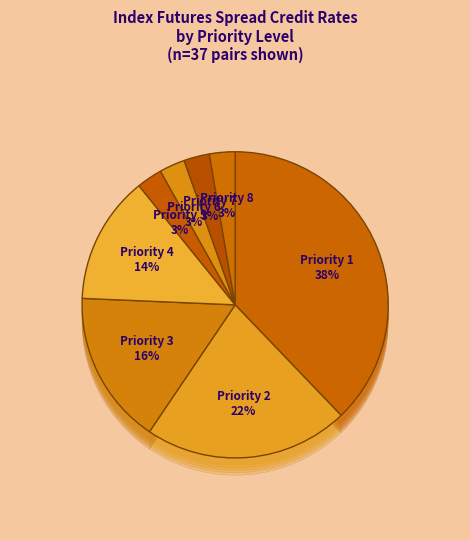

Does Priority 5 account for over 50% of the chart?

No